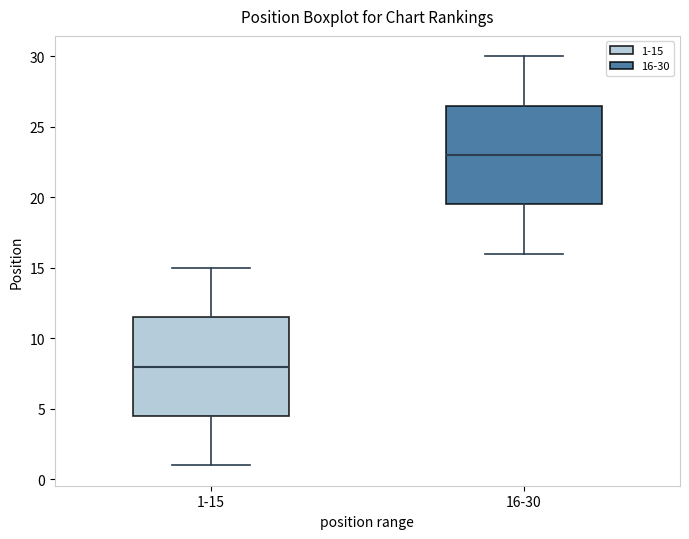

Which box's median line is the lowest?

1-15